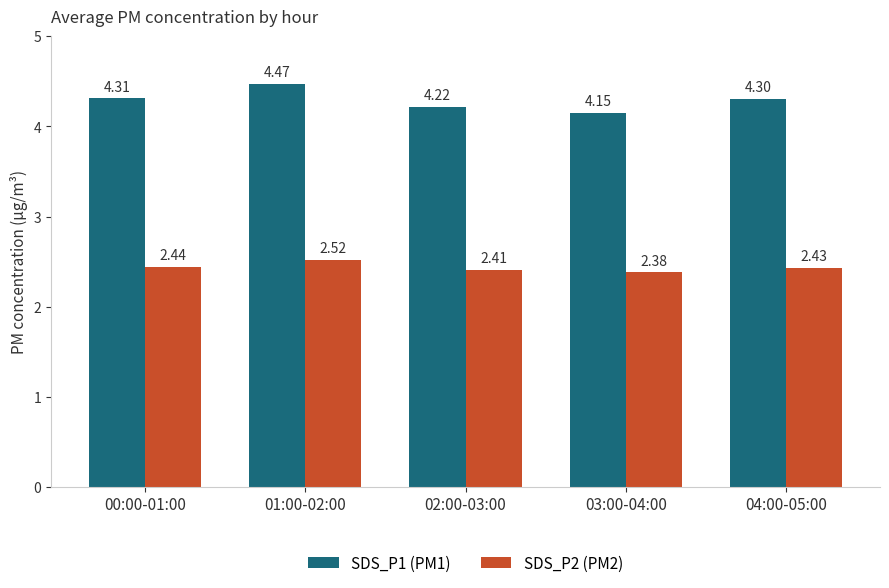

How many groups of bars are there?

5